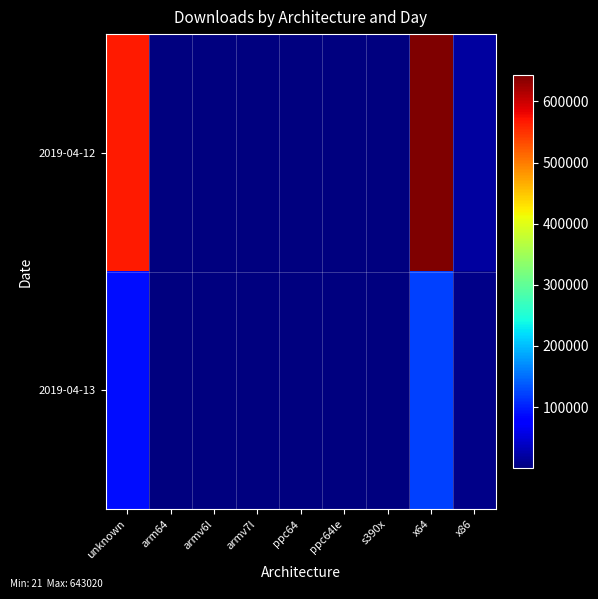

Reading left to right, what are all the values shown in this chart?

2019-04-12: unknown=566201	arm64=560	armv6l=1075	armv7l=2009	ppc64=239	ppc64le=492	s390x=430	x64=643020	x86=20107
2019-04-13: unknown=88405	arm64=602	armv6l=131	armv7l=458	ppc64=21	ppc64le=165	s390x=78	x64=123044	x86=6528